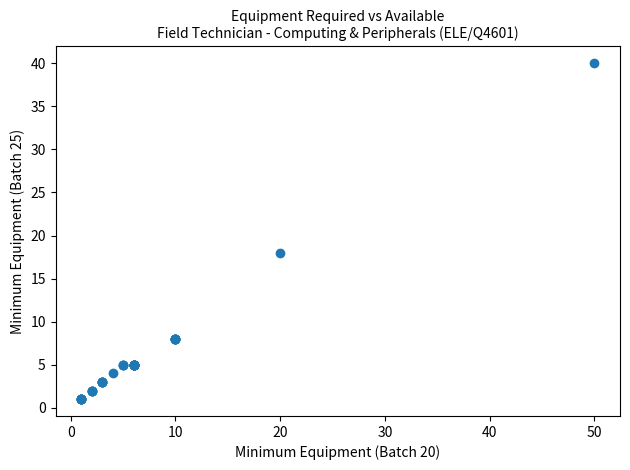

What Y value in the scatter plot is closest to 20?

18